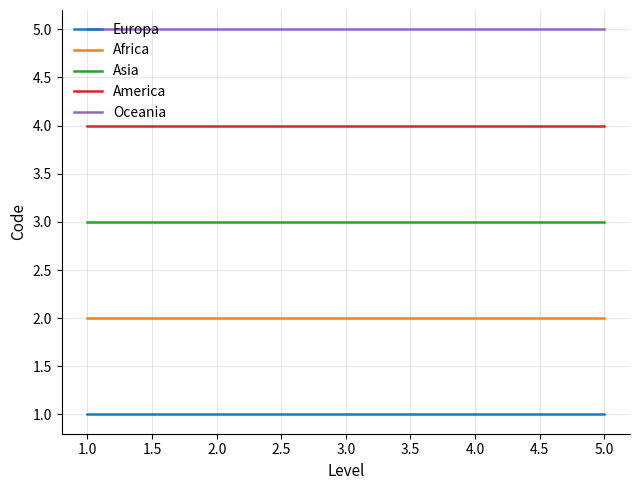

Rank the series by their maximum value, from highest to lowest.

Oceania, America, Asia, Africa, Europa